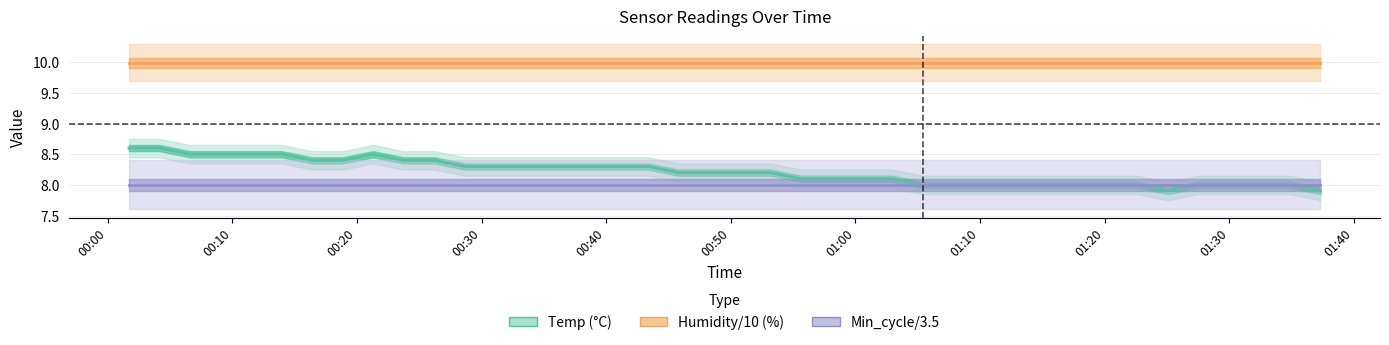

The value of Min_cycle/3.5 at 00:20 is 8.0. True or false?

True